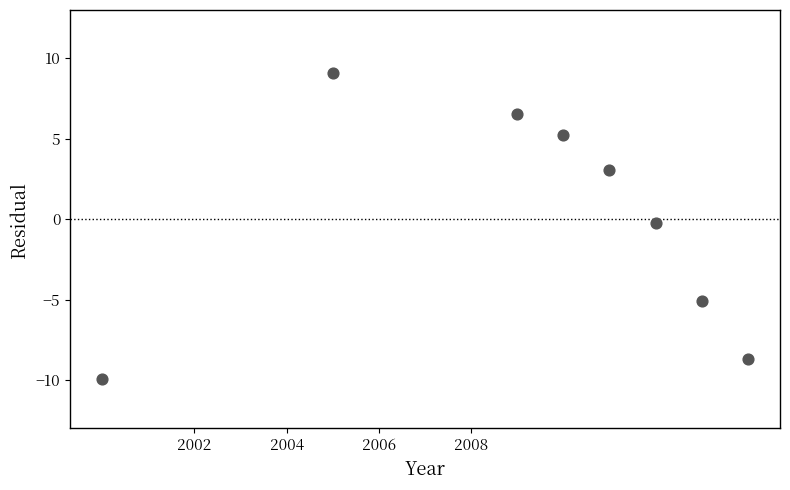

What is the average X value?

2009.2